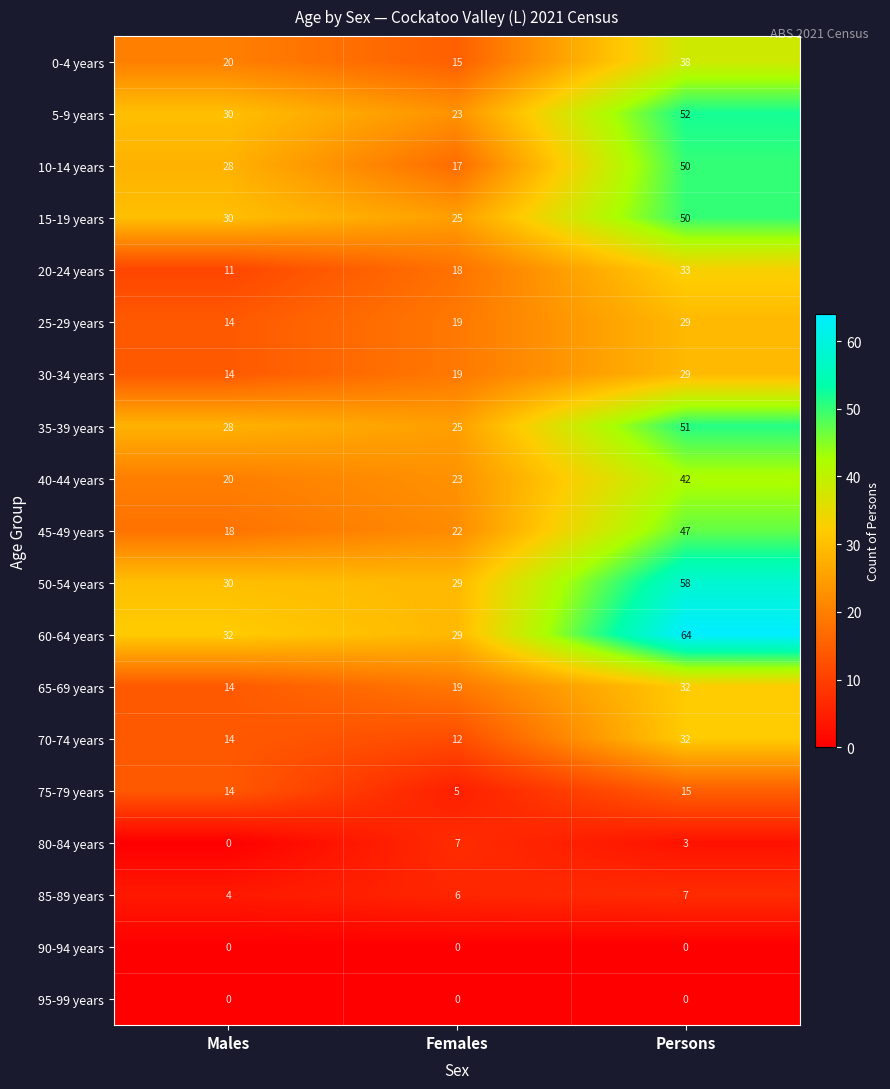

True or false: 90-94 years has a value of 0 at Females.

True